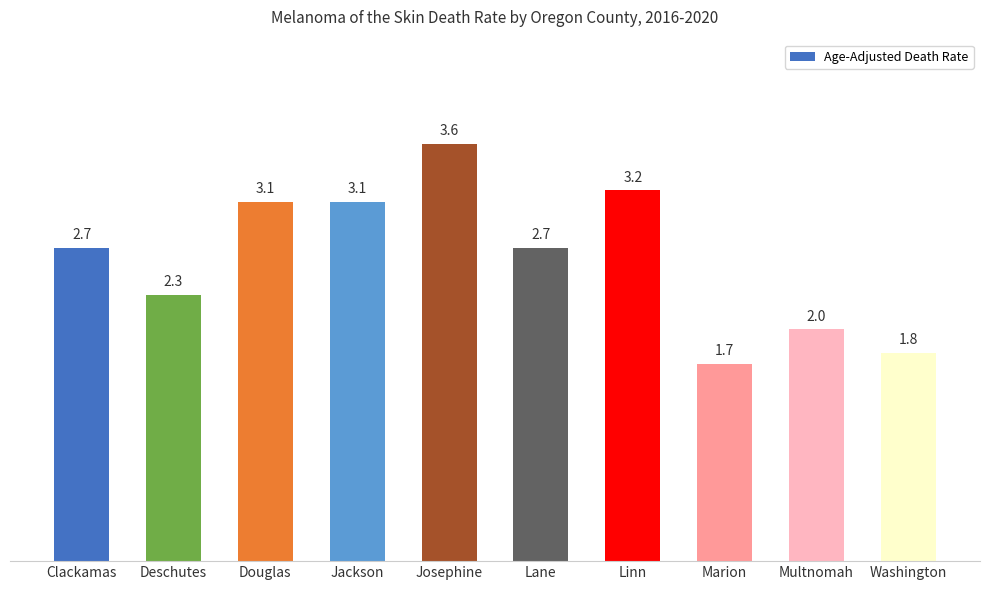

What is the greatest value displayed?

3.6